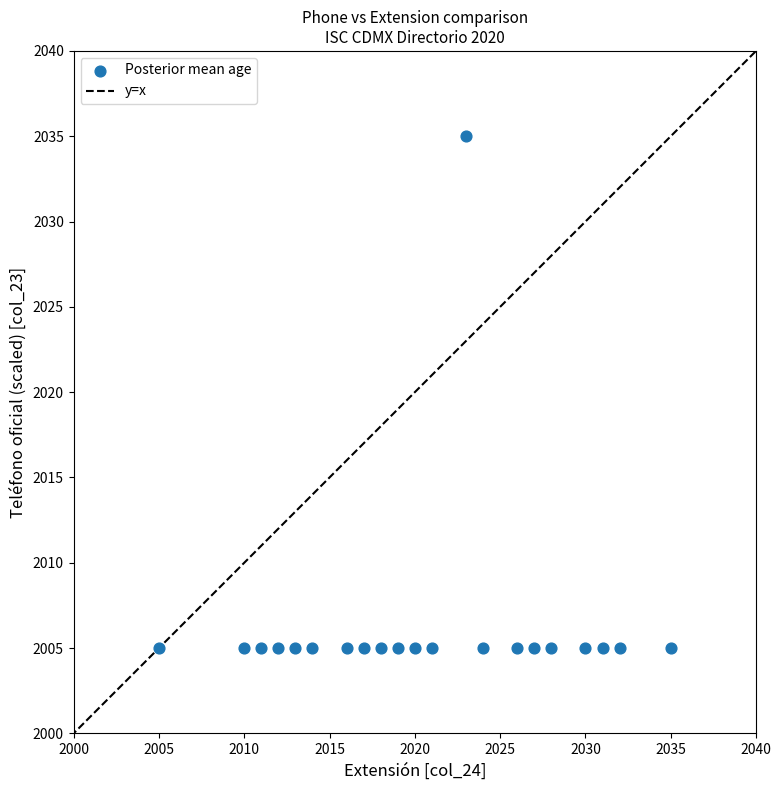

What is the range of Y values (max minus min)?

30